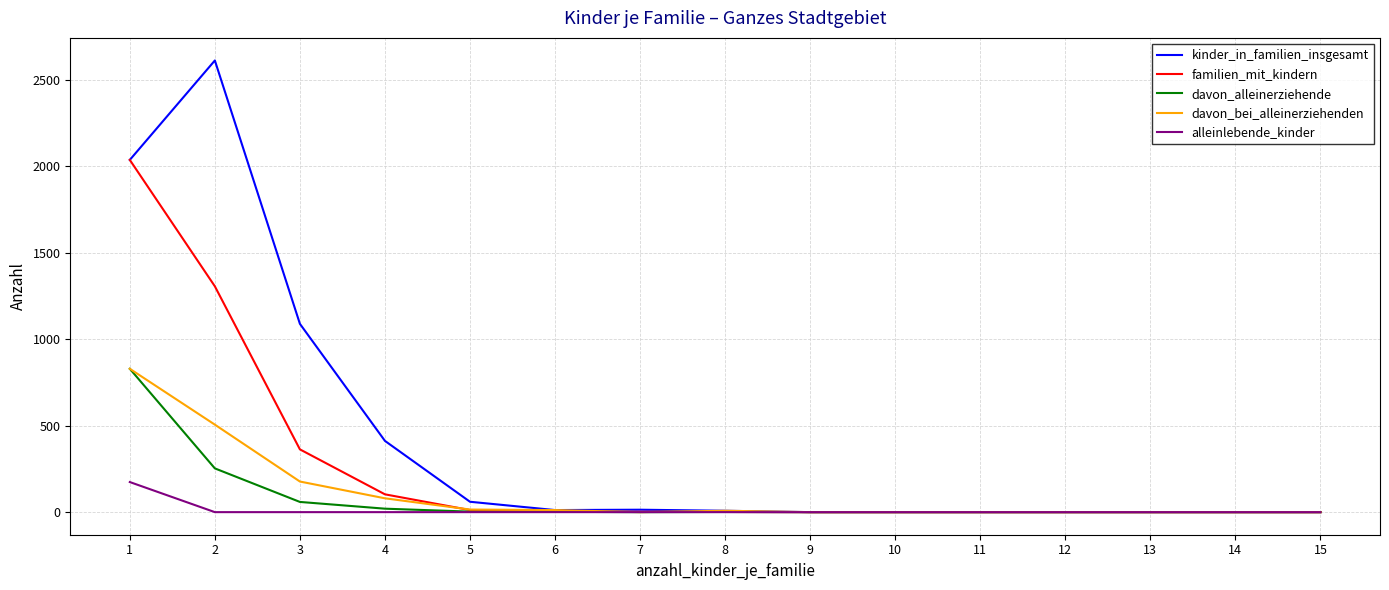

What is the sum of the alleinlebende_kinder values at 1 and 3?

174